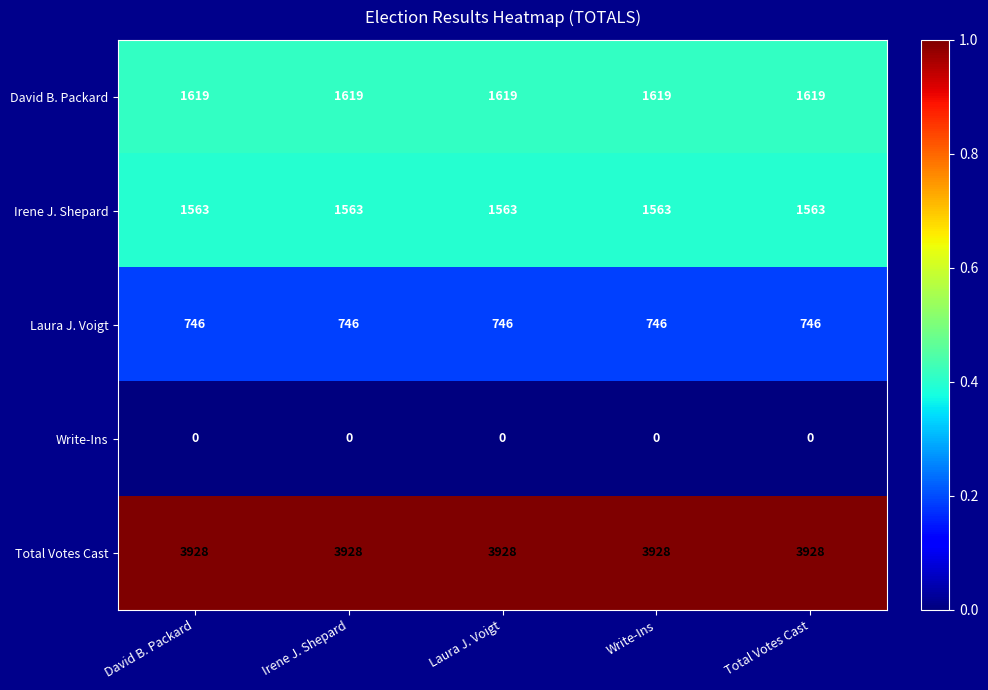

What is the maximum value shown in the chart?

3928